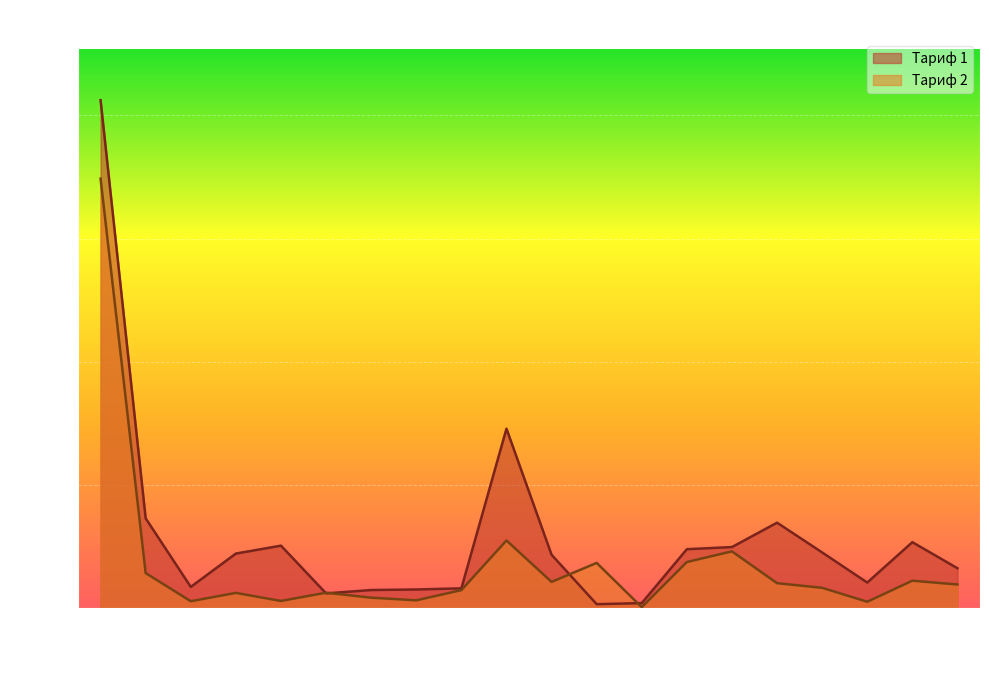

List the series in order of their overall mean, highest first.

Тариф 1, Тариф 2